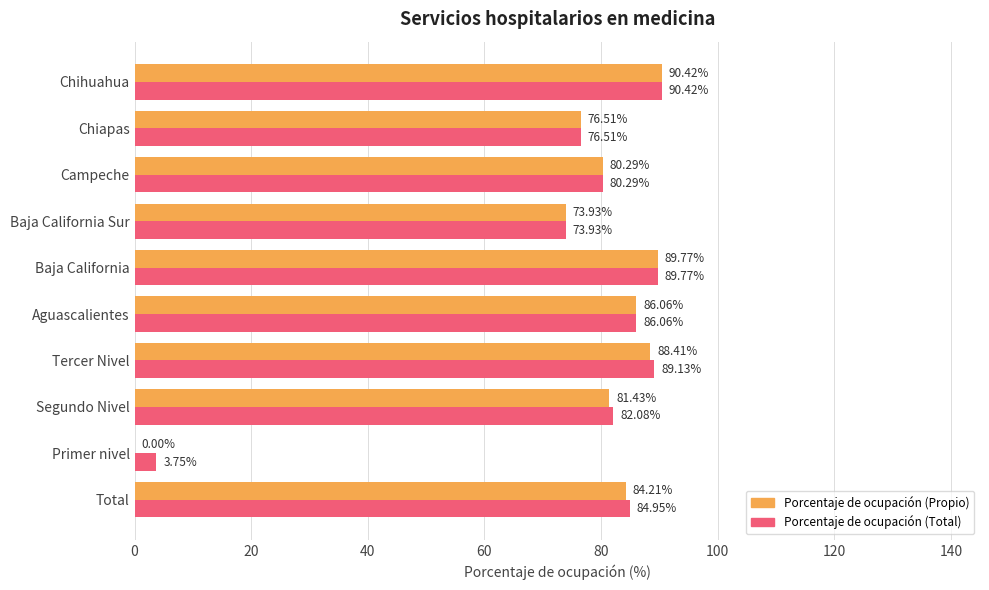

Where is Porcentaje de ocupación (Propio) nearest to the value 45?

Baja California Sur